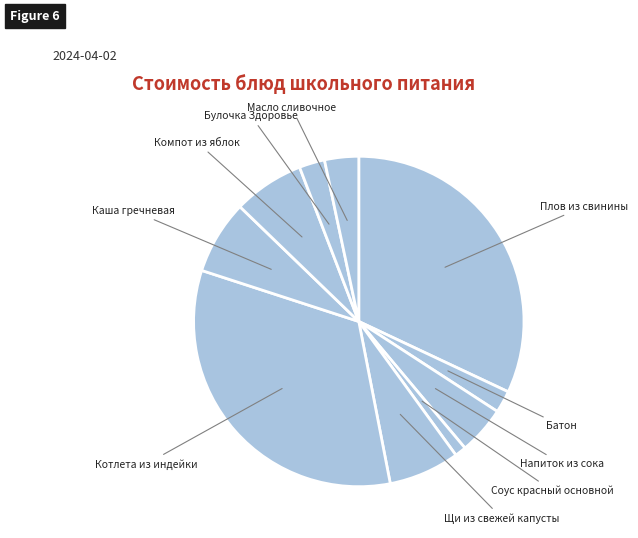

Is Щи из свежей капусты the majority of the pie?

No